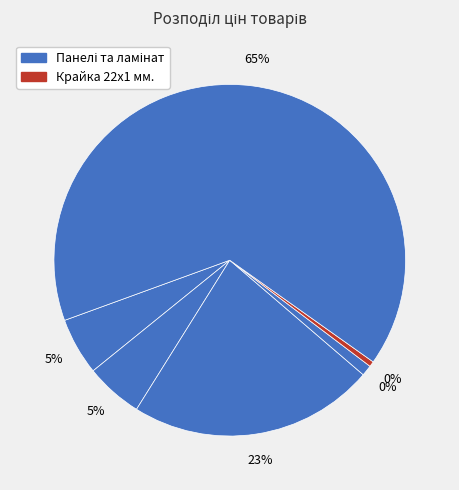

To the nearest percent, what is the difference between the largest and smallest slice percentages?

65%